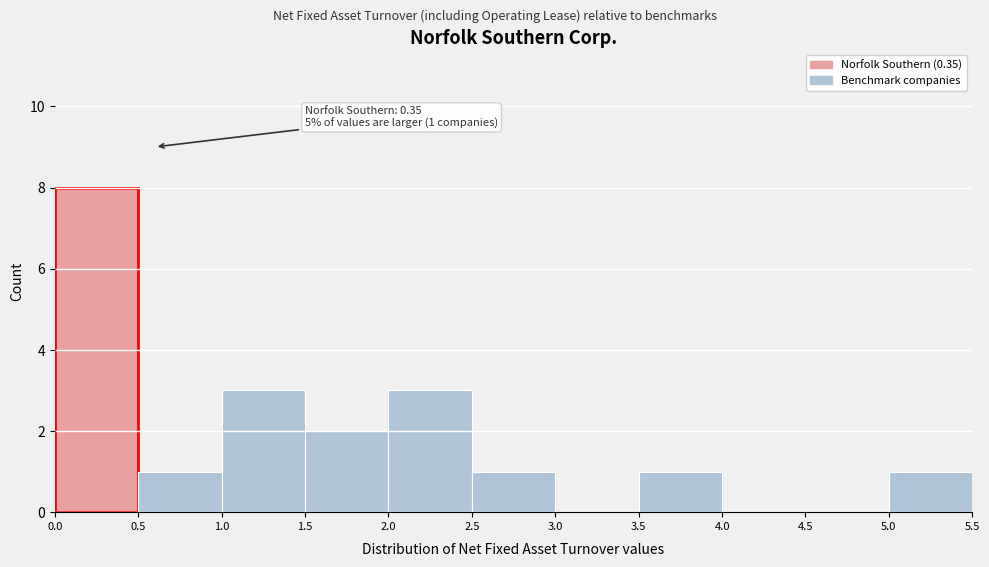

Which range on the x-axis has the tallest bar?

0.0 to 0.5